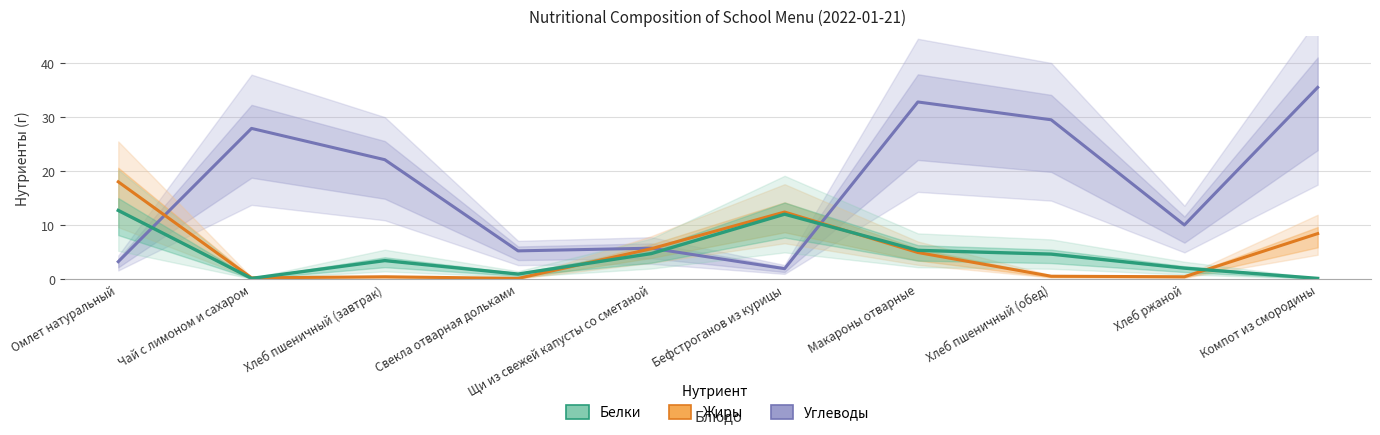

How many times do Углеводы and Жиры cross each other?

3